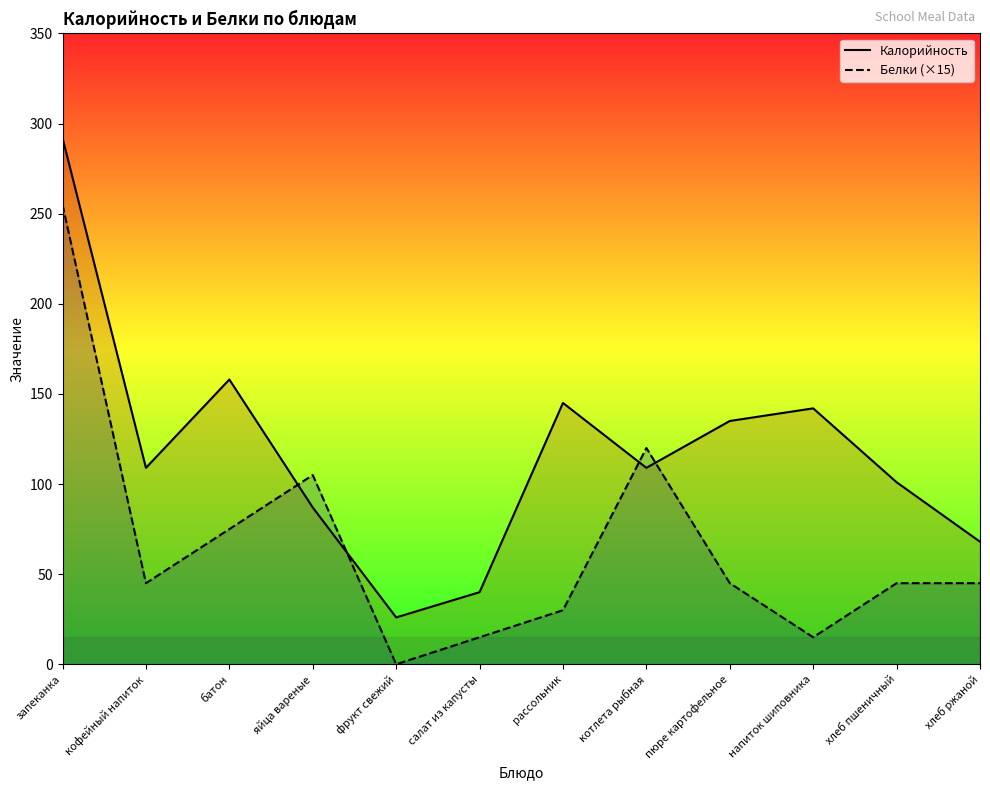

Reading left to right, what are all the values shown in this chart?

Калорийность: 292	109	158	87	26	40	145	109	135	142	101	68
Белки (×15): 255	45	75	105	0	15	30	120	45	15	45	45